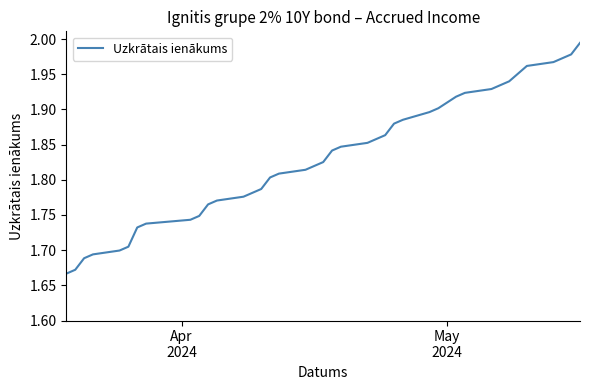

What is the greatest value displayed?

2.0